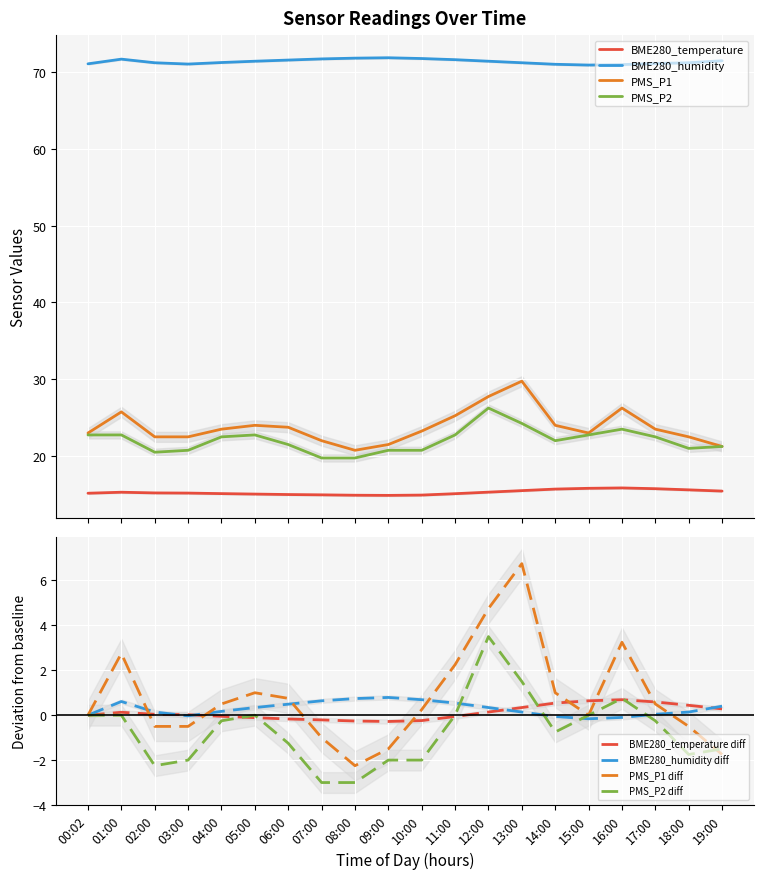

What is the maximum value shown in the chart?

71.8